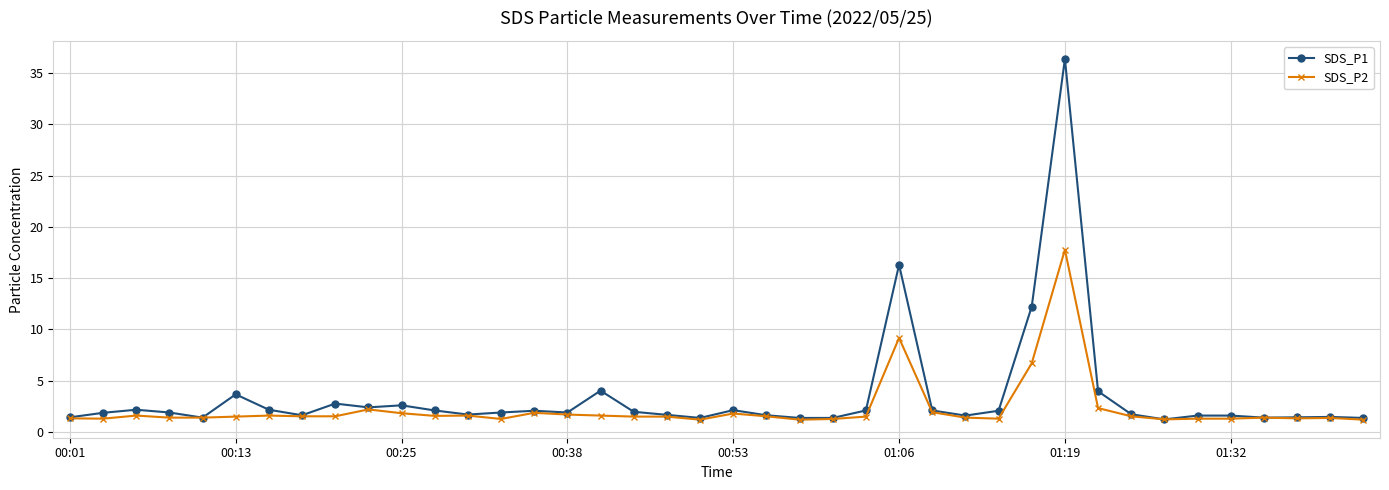

What is the value of the SDS_P2 point at the 21st from the left?

1.8